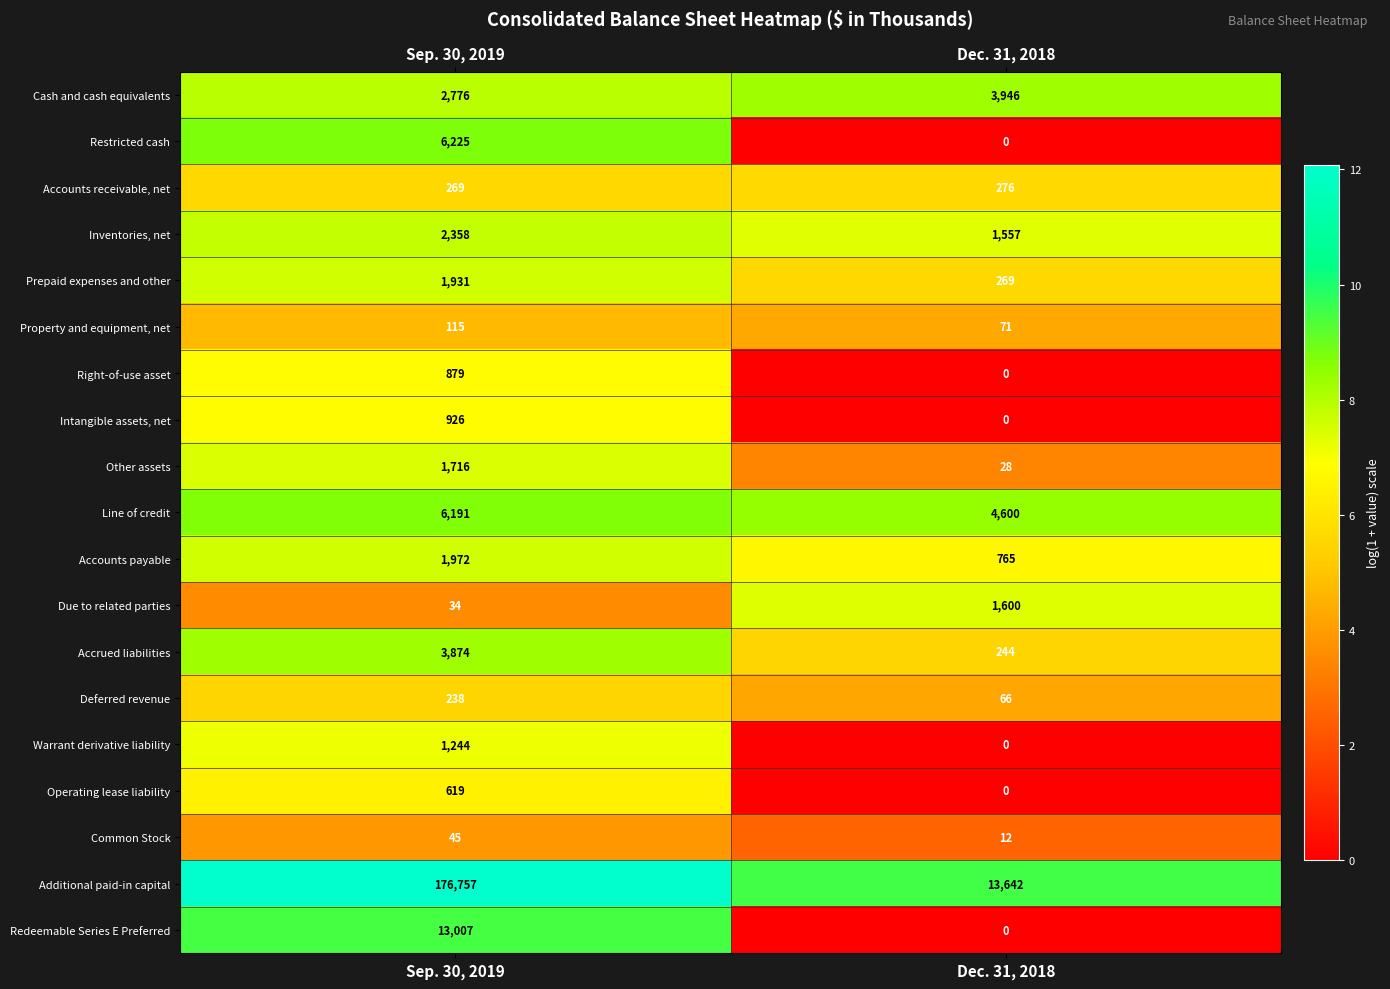

What is the difference between the maximum and minimum values in the Due to related parties series?

1566